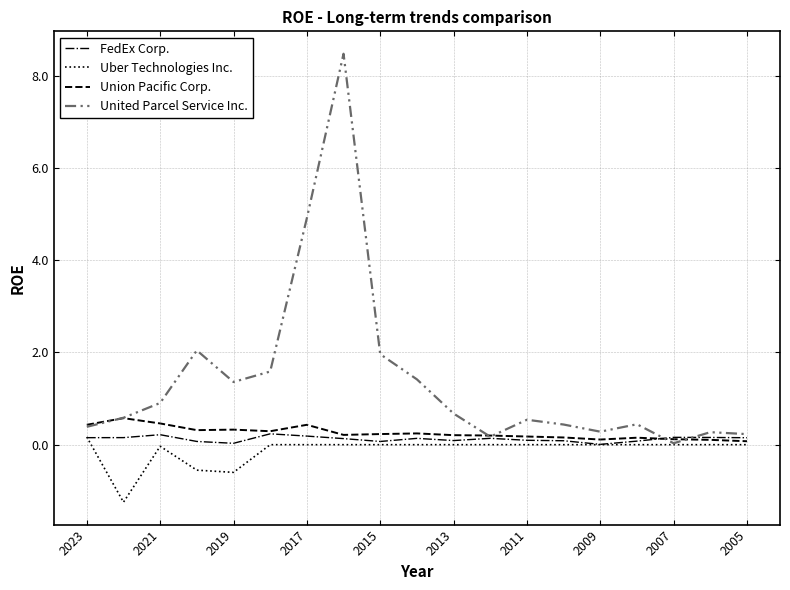

Which series has the largest total across all categories?

United Parcel Service Inc.